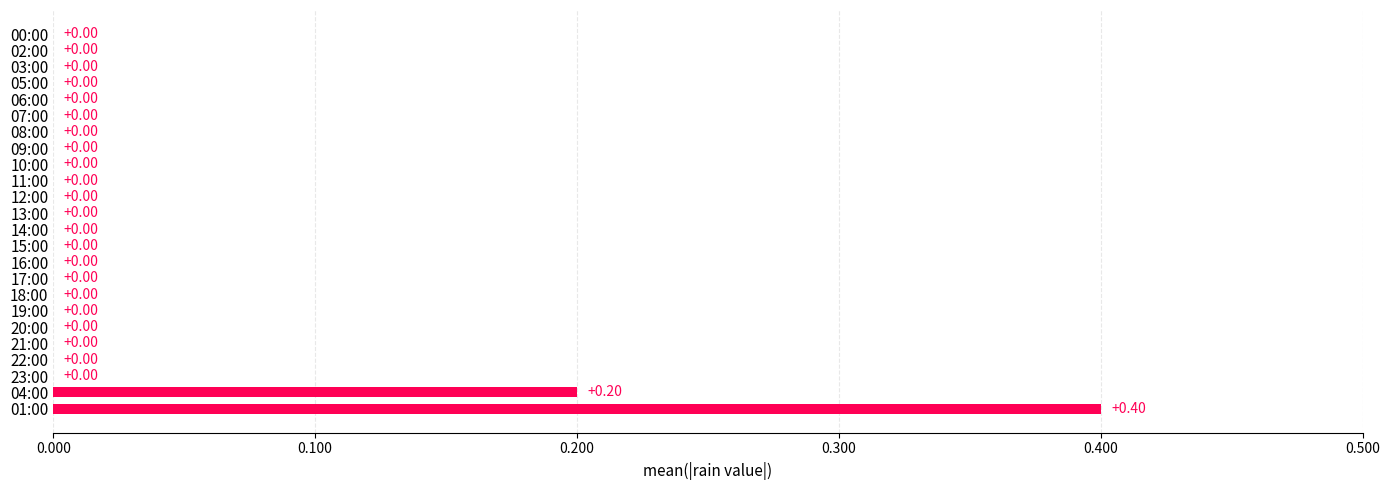

What is the sum of all values?

0.6